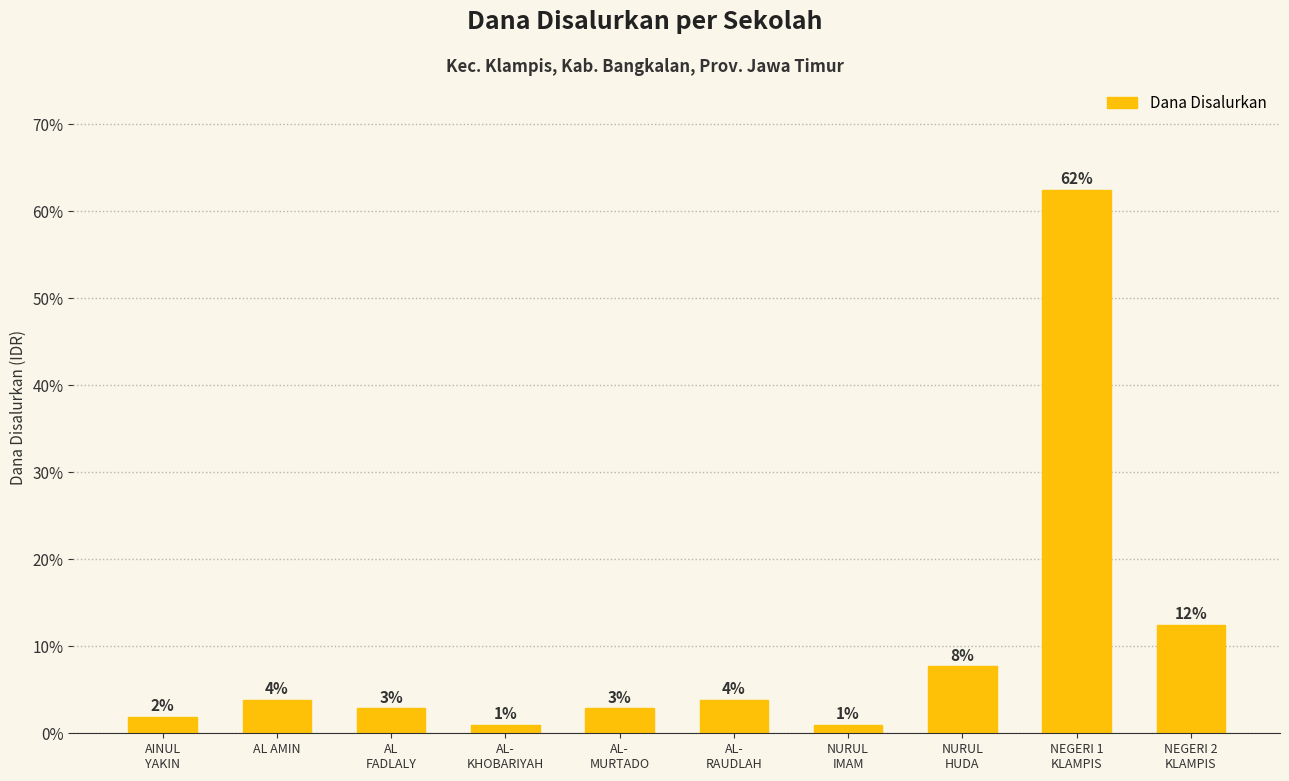

Rank the categories by value from lowest to highest.

AL-
KHOBARIYAH, NURUL
IMAM, AINUL
YAKIN, AL
FADLALY, AL-
MURTADO, AL AMIN, AL-
RAUDLAH, NURUL
HUDA, NEGERI 2
KLAMPIS, NEGERI 1
KLAMPIS